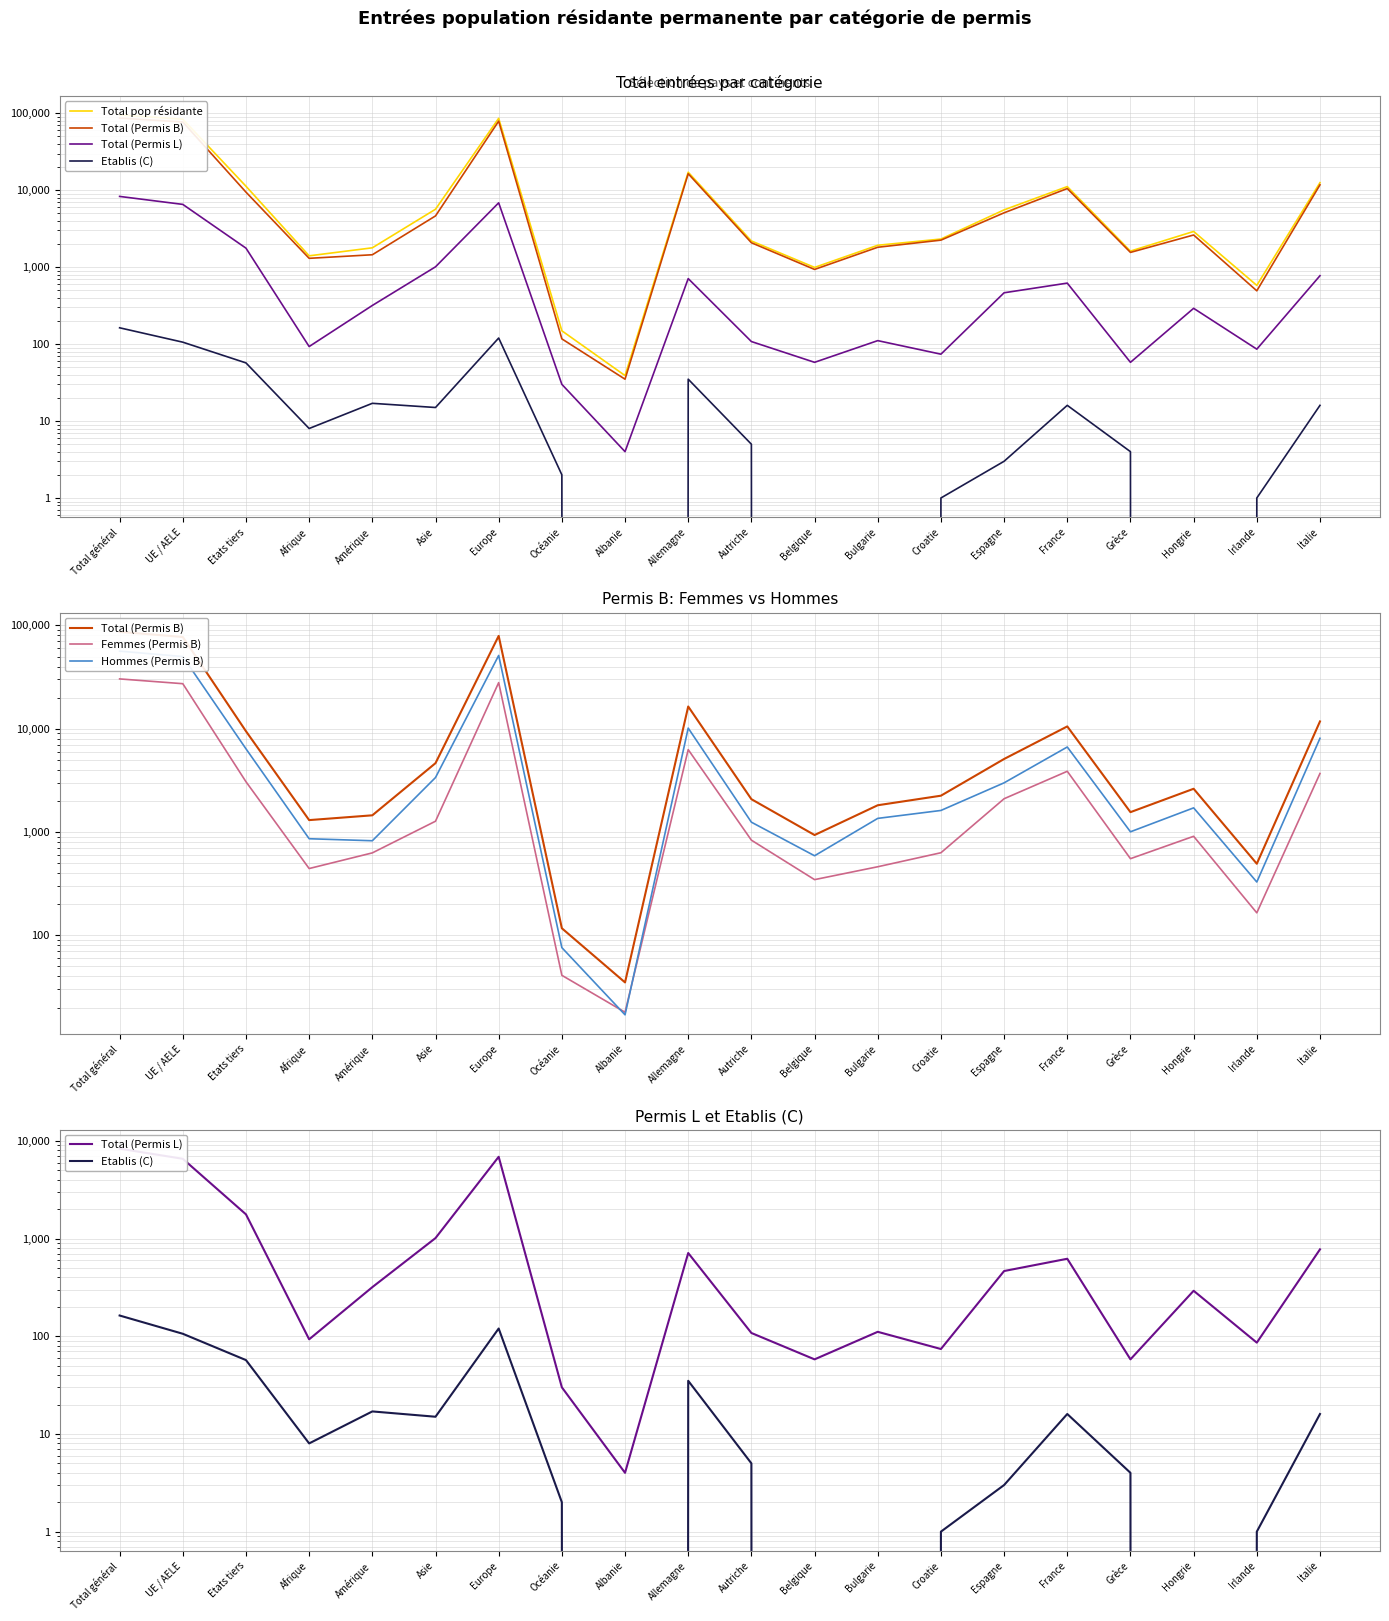

Reading left to right, extract all data points from this chart.

Total pop résidante: 95177	83897	11280	1405	1786	5666	86139	149	39	17153	2192	993	1927	2322	5561	11161	1619	2914	580	12556
Total (Permis B): 86695	77240	9455	1304	1451	4640	79152	117	35	16407	2079	935	1816	2247	5093	10524	1557	2622	493	11765
Total (Permis L): 8319	6551	1768	93	318	1011	6867	30	4	711	108	58	111	74	465	621	58	292	86	775
Etablis (C): 163	106	57	8	17	15	120	2	0	35	5	0	0	1	3	16	4	0	1	16
Femmes (Permis B): 30344	27277	3067	443	628	1272	27951	41	18	6272	834	346	461	630	2100	3871	552	909	165	3688
Hommes (Permis B): 56351	49963	6388	861	823	3368	51201	76	17	10135	1245	589	1355	1617	2993	6653	1005	1713	328	8077